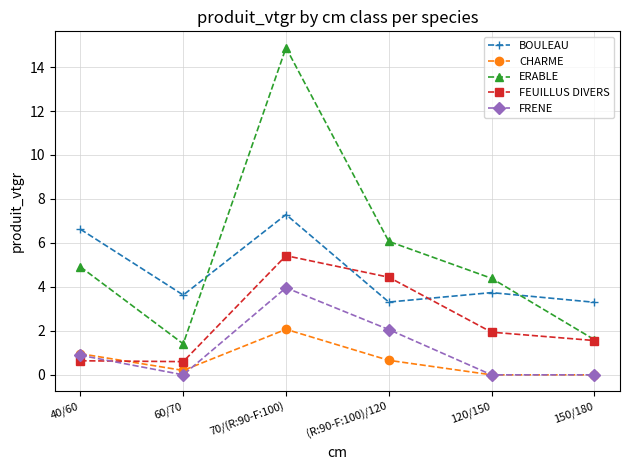

What position from the left is 150/180?

6